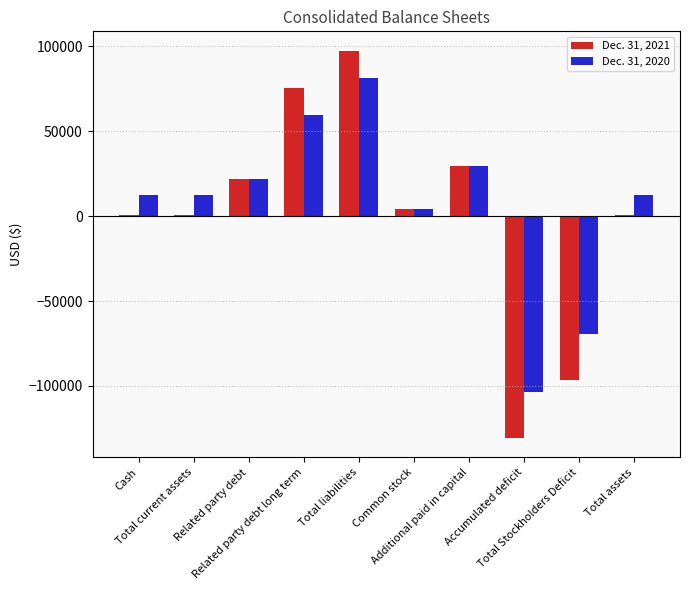

Rank the series at Total Stockholders Deficit from highest to lowest value.

Dec. 31, 2020, Dec. 31, 2021